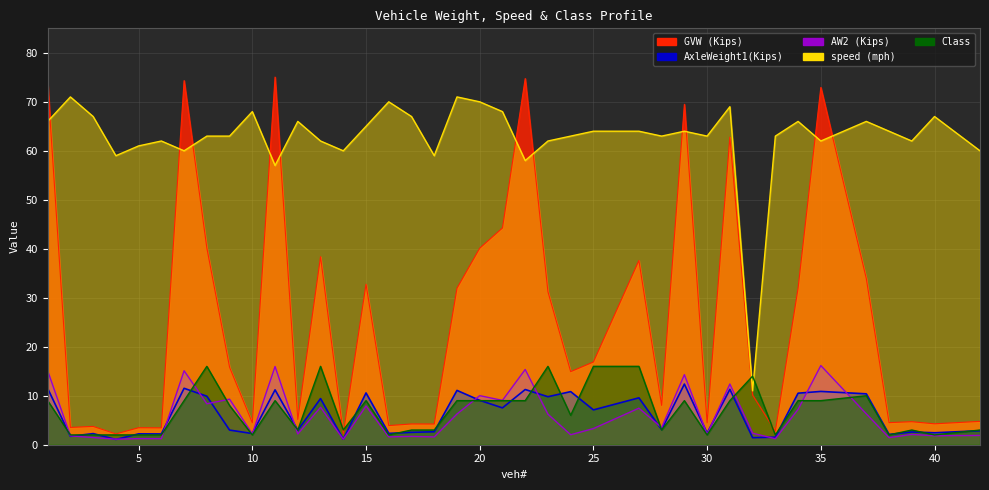

The Class series shows 11.9 at 20. True or false?

False